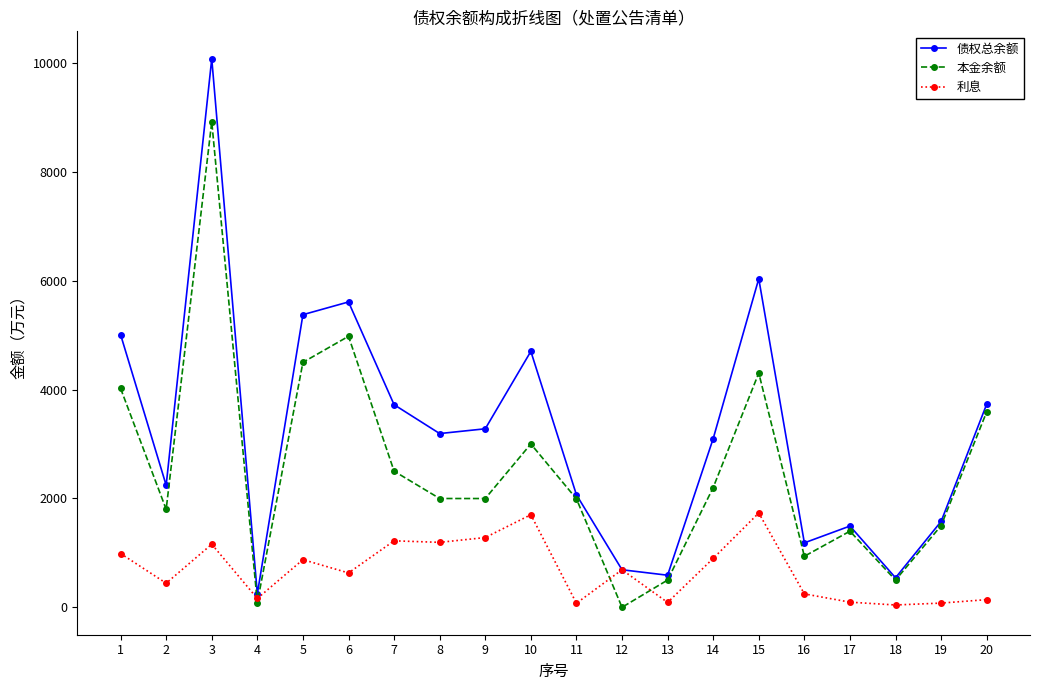

What is the spread (max minus min) of values at 10?

3000.0